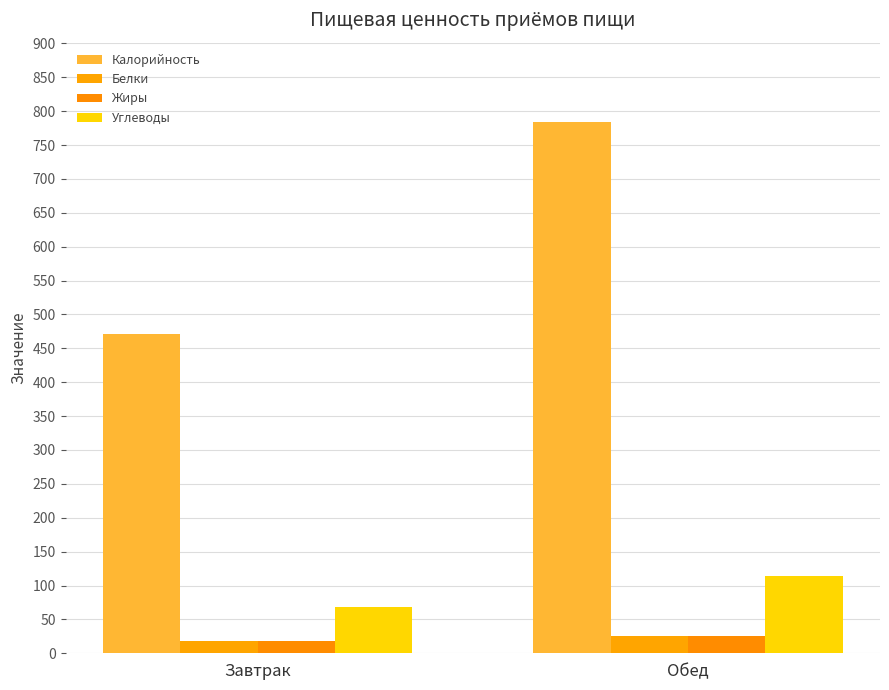

Which series changed the most between Завтрак and Обед?

Калорийность